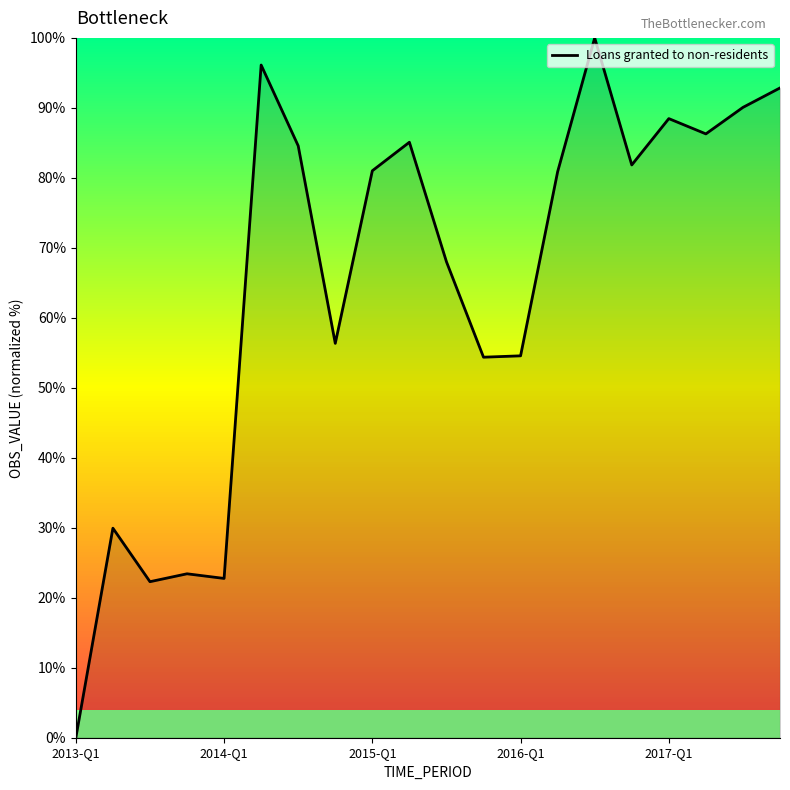

Does the chart have visible grid lines?

No